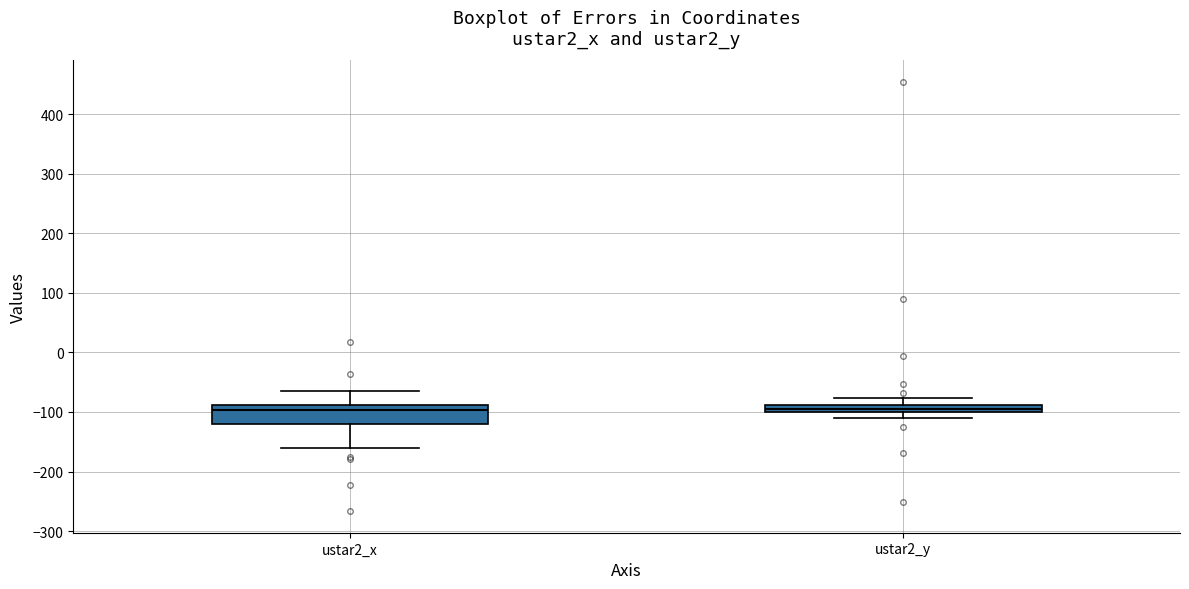

Comparing the boxes themselves (not the whiskers), which one is the tallest?

ustar2_x